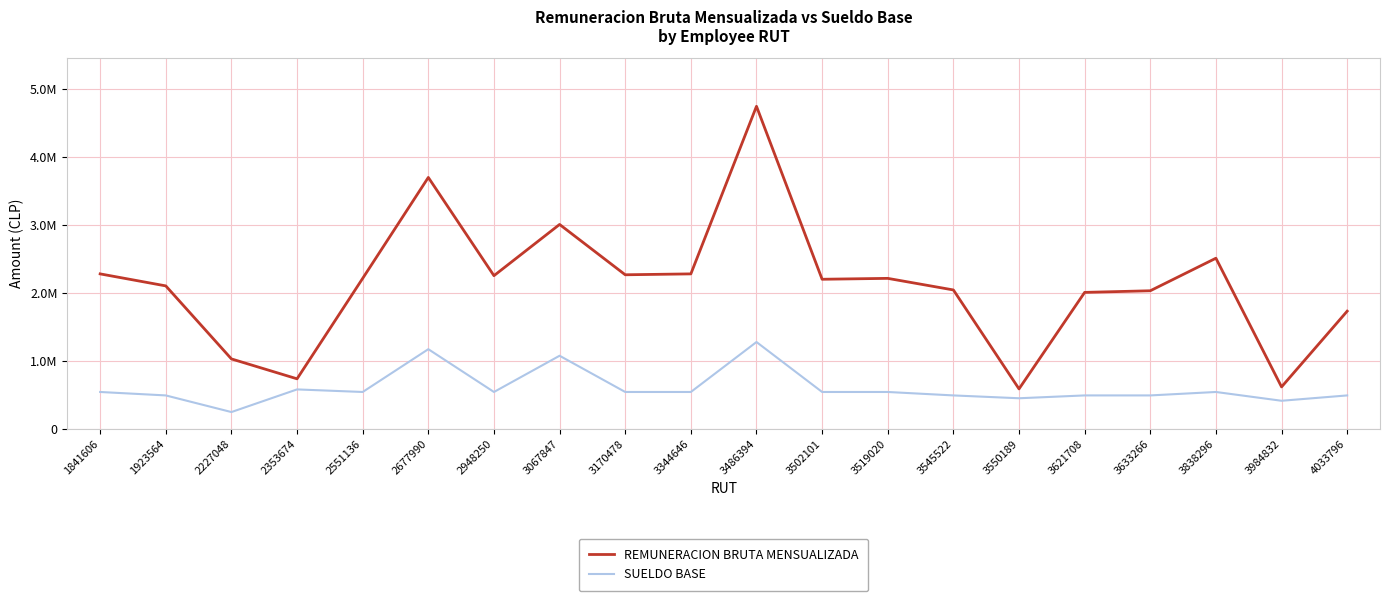

Is it true that SUELDO BASE equals 791470 at 3545522?

False